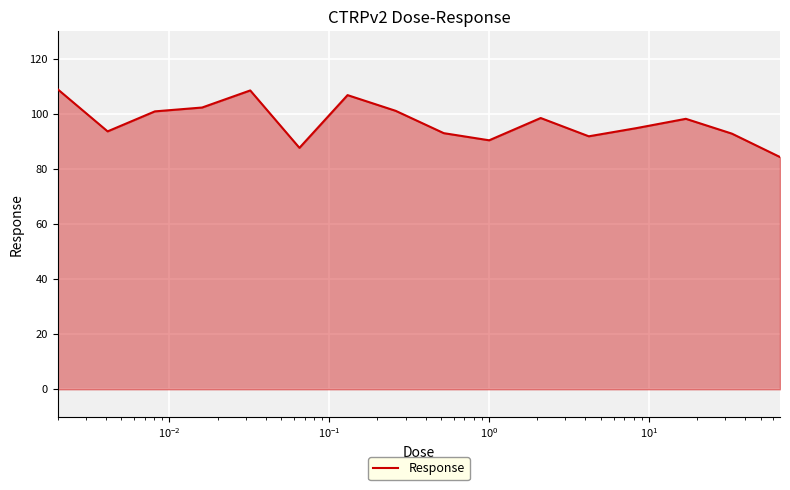

What is the maximum value shown in the chart?

108.9